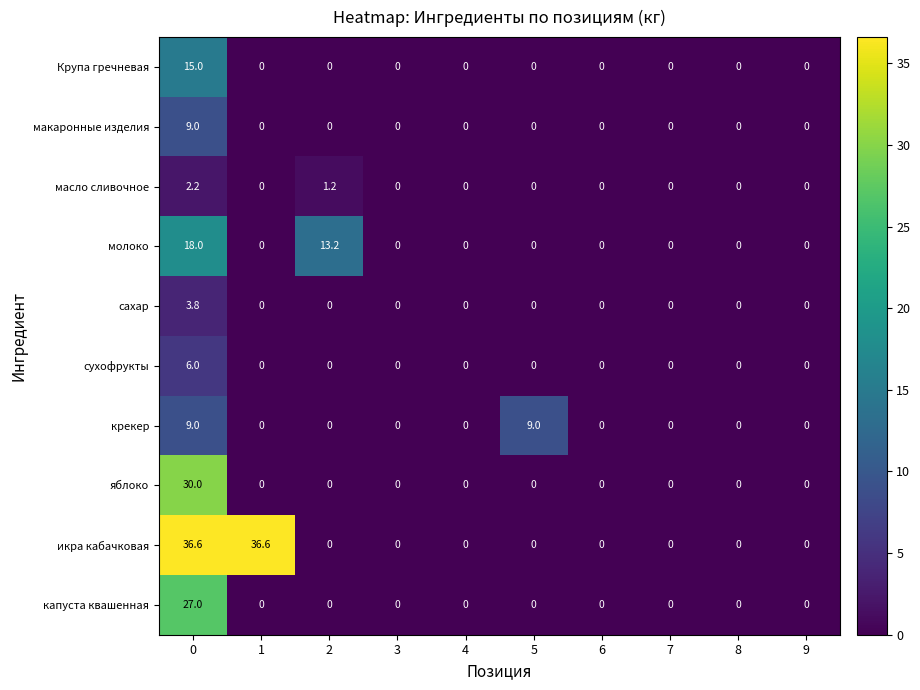

Is it true that сахар equals 2.0 at 2?

False